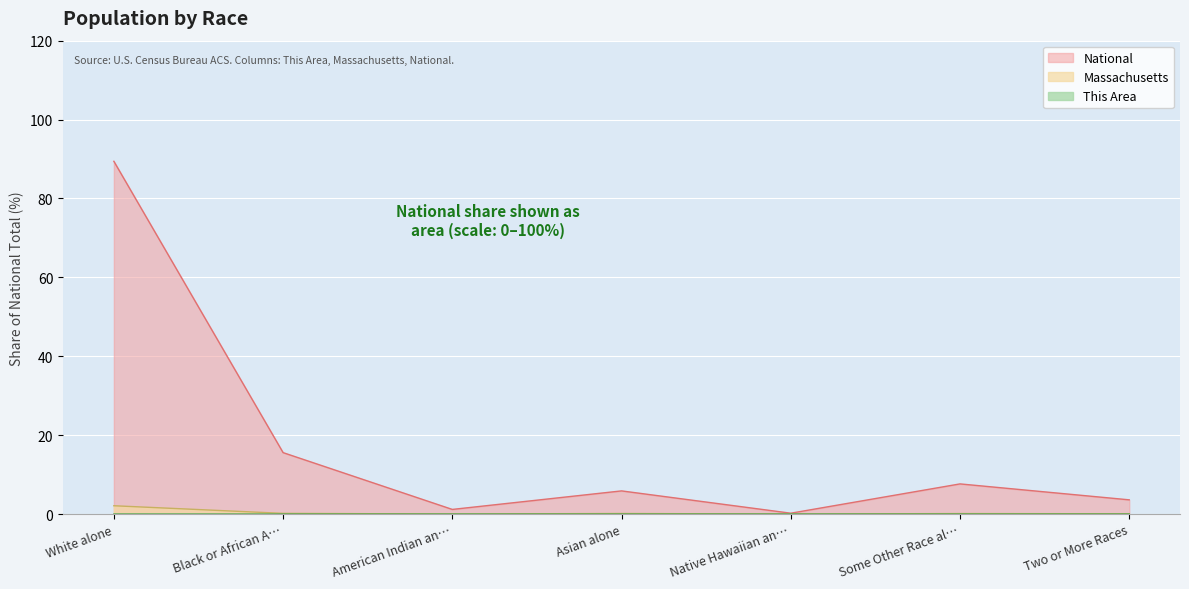

At which label does National reach its peak?

White alone